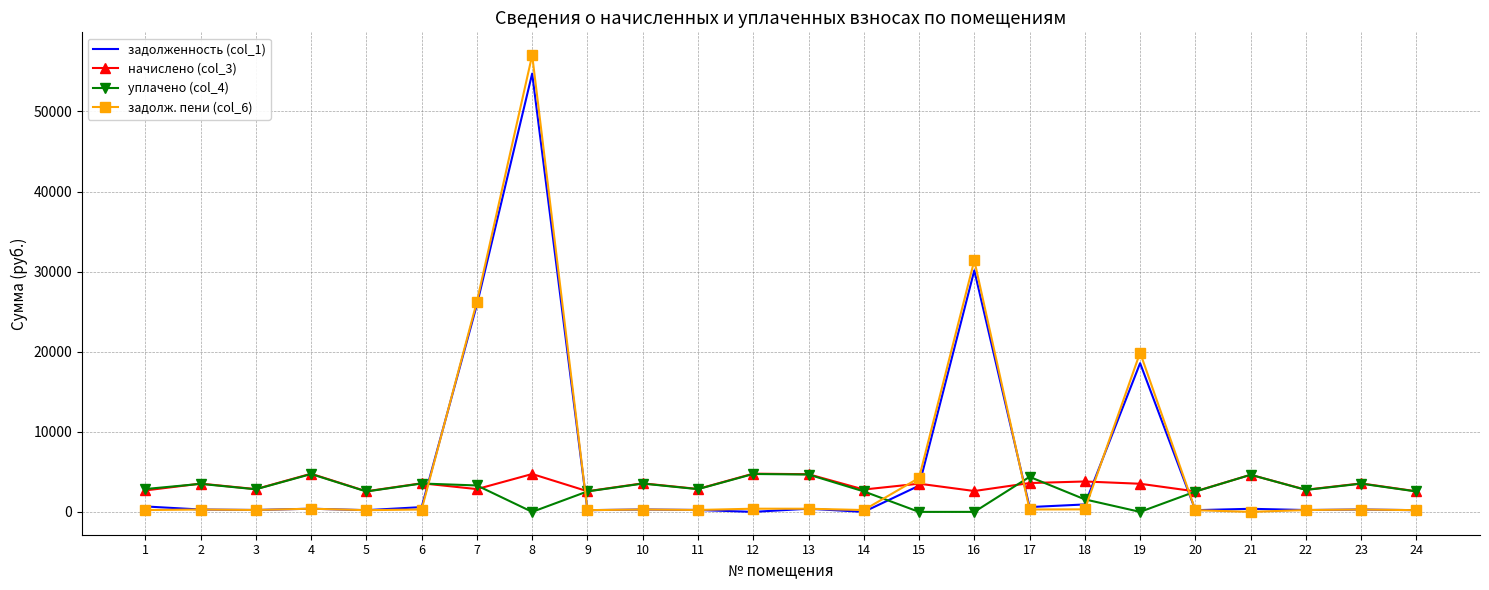

What is the difference between the maximum and minimum values in the начислено (col_3) series?

2214.1